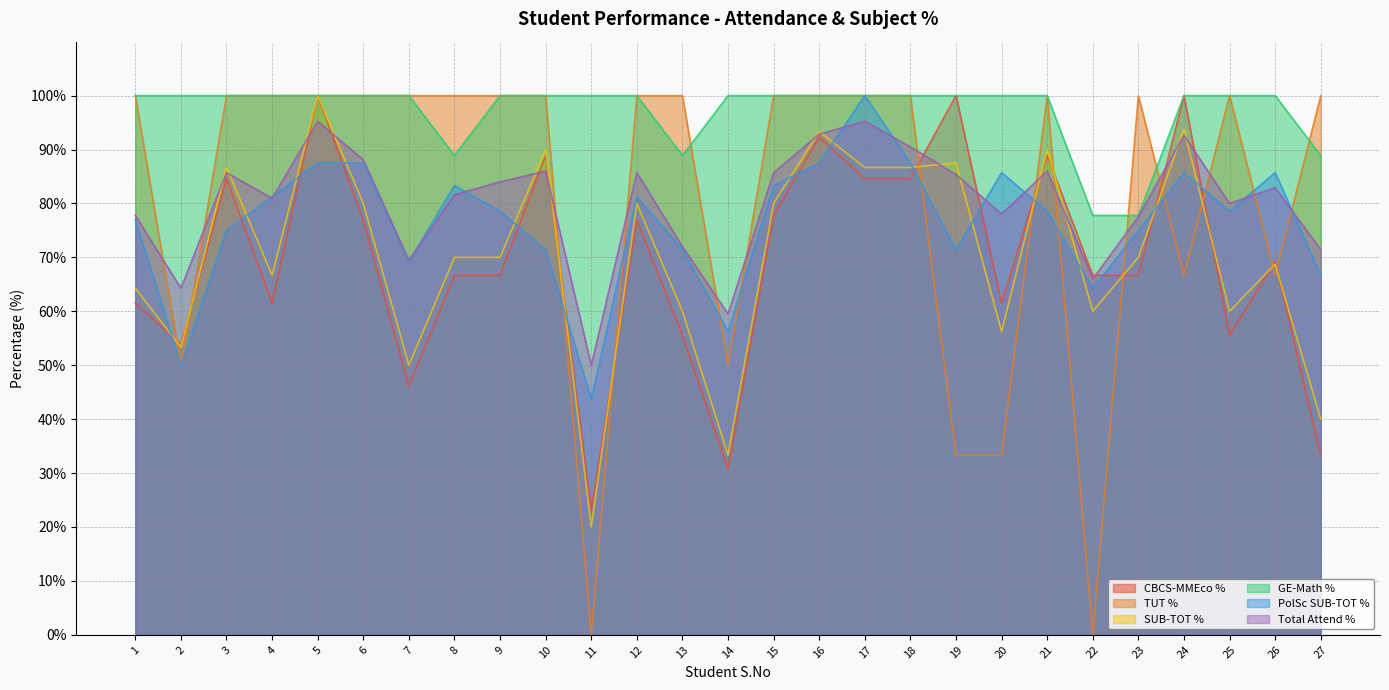

How many lines are shown in the chart?

6